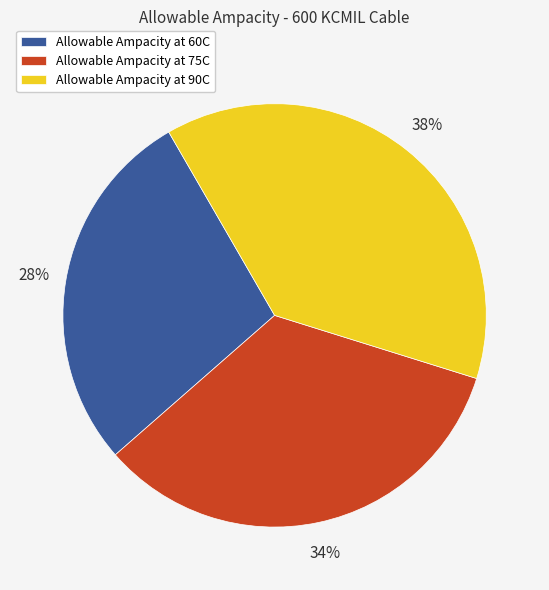

Is the sum of Allowable Ampacity at 75C and Allowable Ampacity at 90C greater than half?

Yes